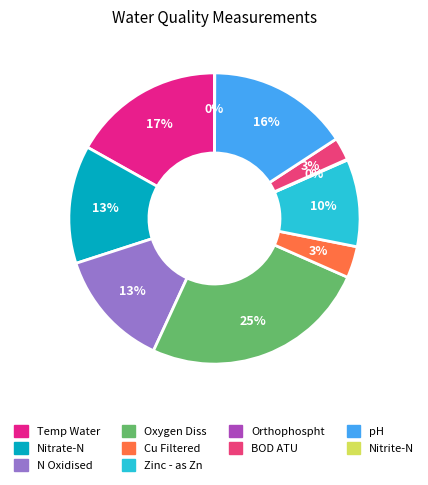

What portion of the pie excludes Cu Filtered?

96.5%